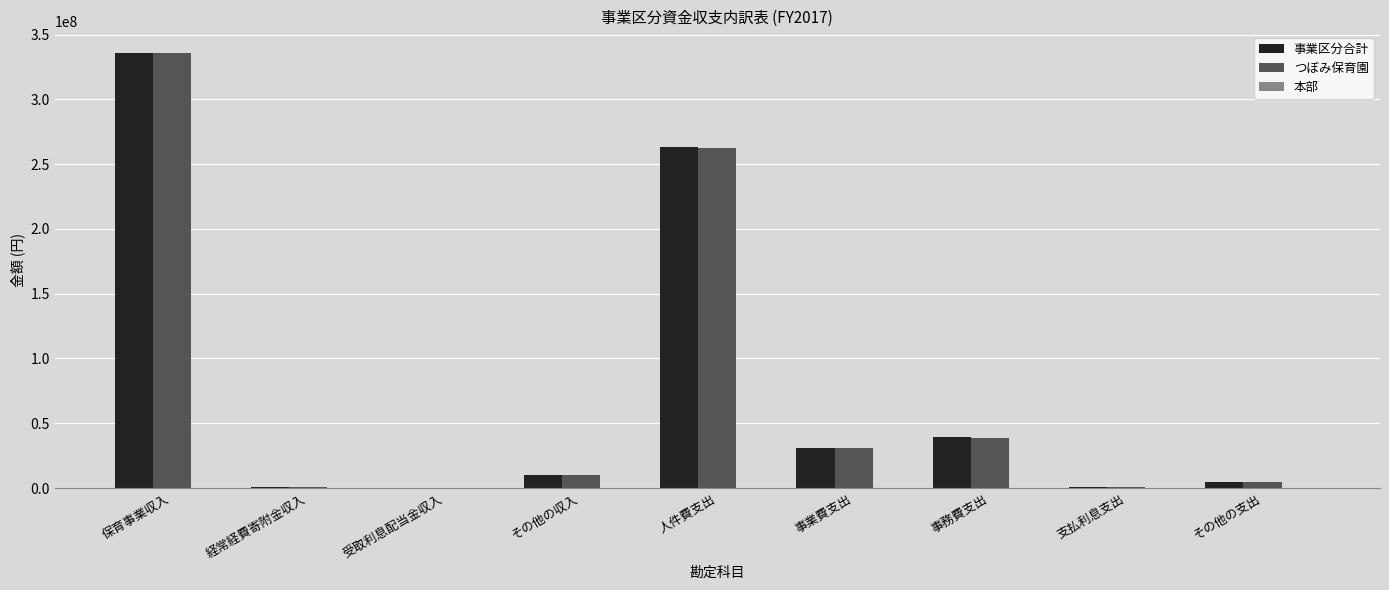

How many groups of bars are there?

9